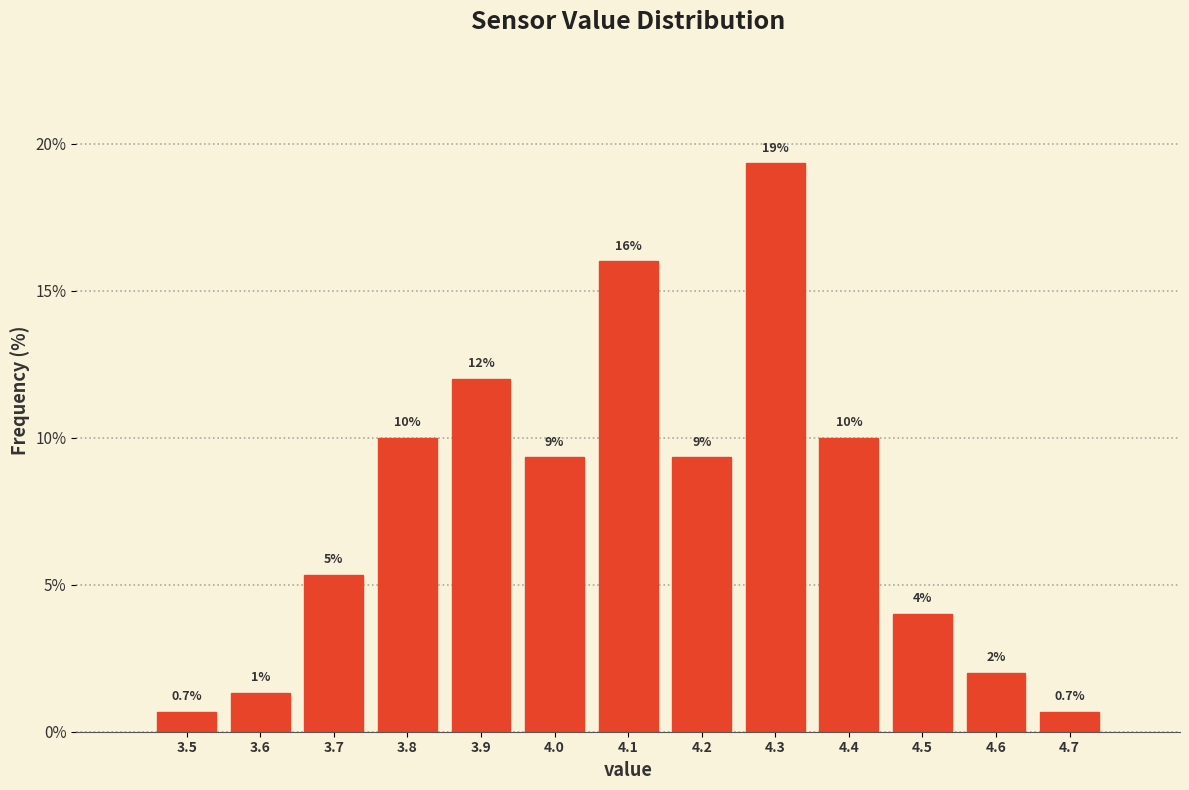

Over which range of the x-axis is the bar tallest?

4.25 to 4.35